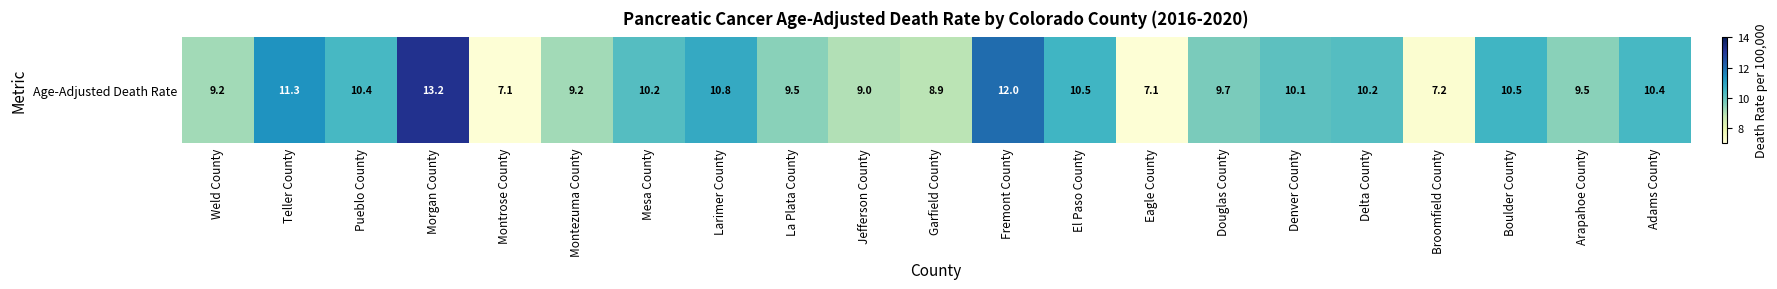

Read the value at Montrose County.

7.1